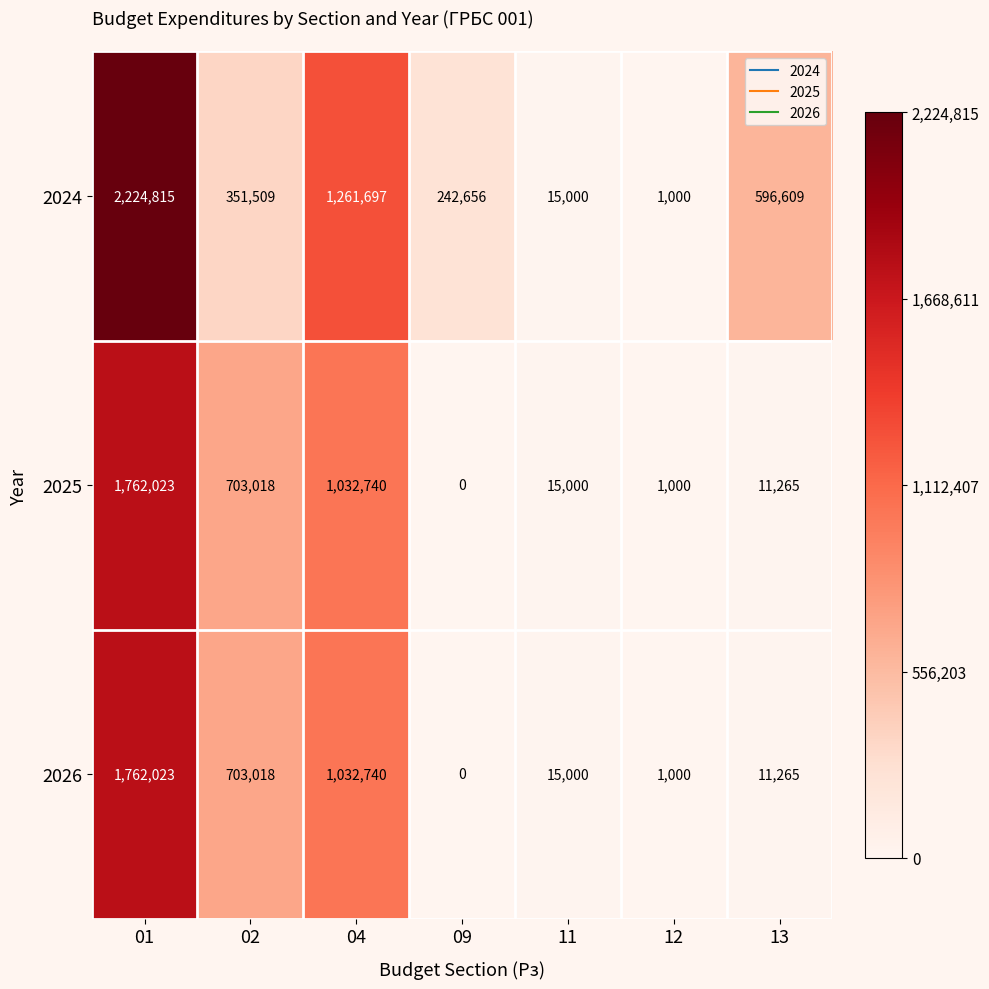

What is the greatest value displayed?

2224815